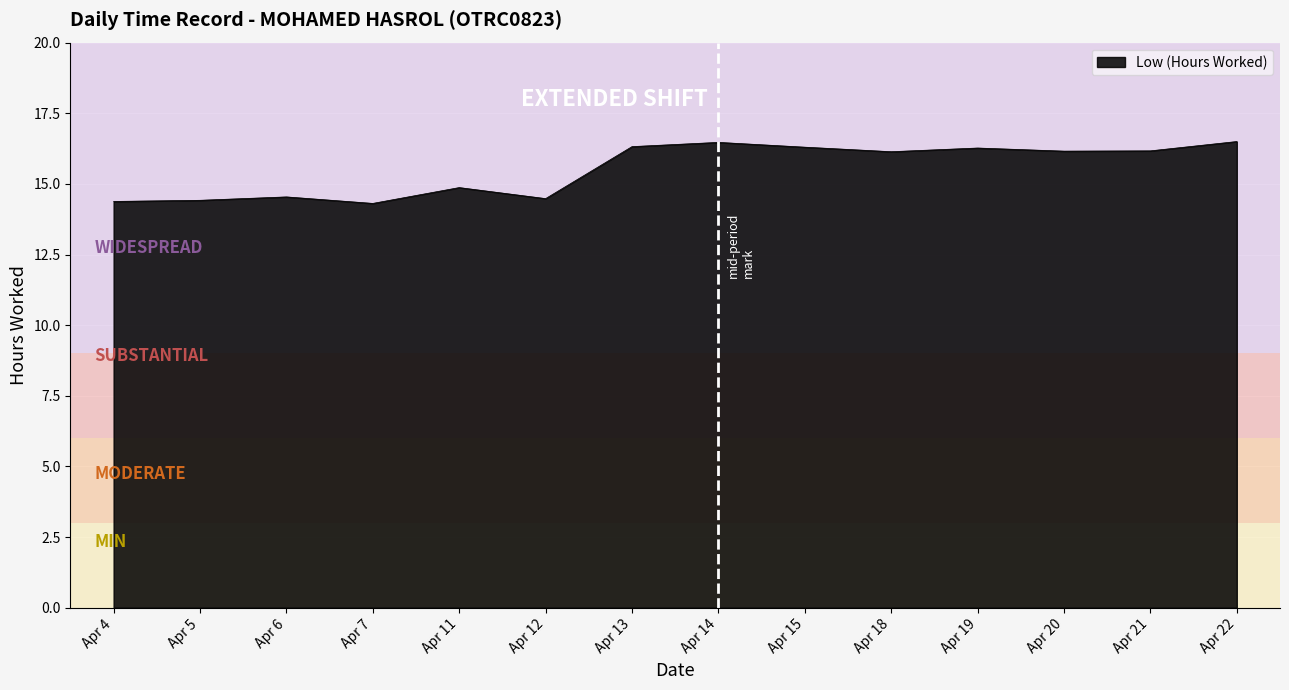

What is the difference between the second highest and second lowest values?

2.1